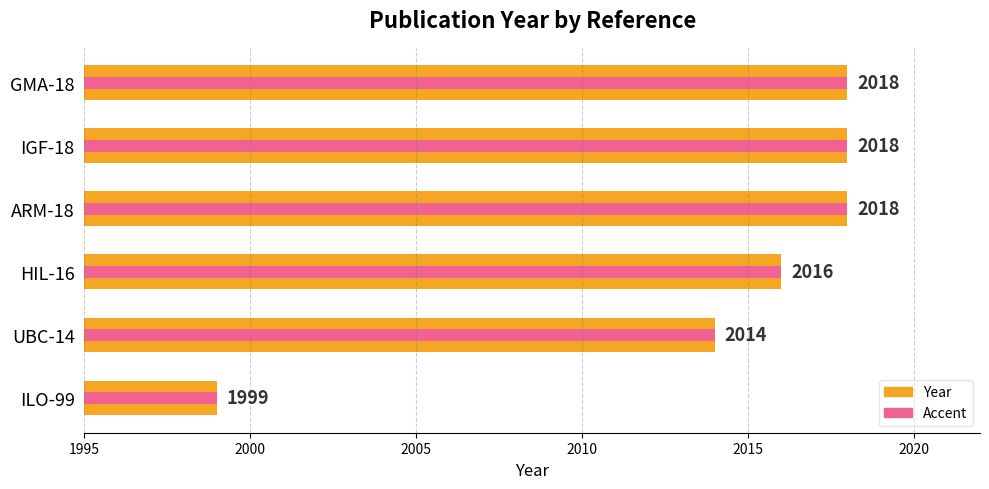

What is the value of the 5th bar from the left?

2018